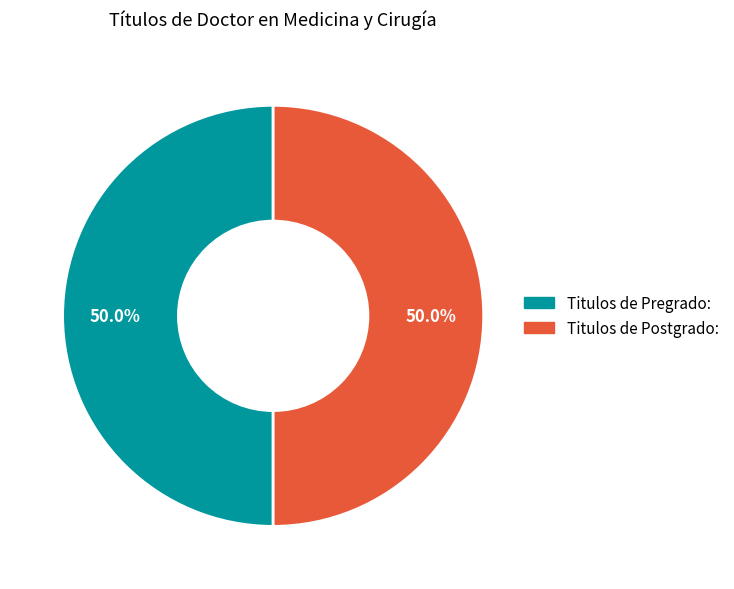

To the nearest percent, what portion does Titulos de Postgrado: represent?

50%